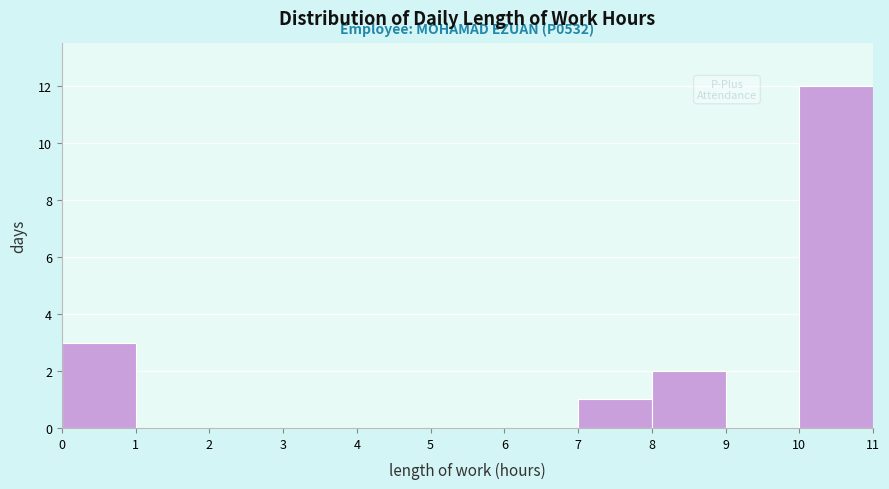

Over which range of the x-axis is the bar tallest?

10 to 11